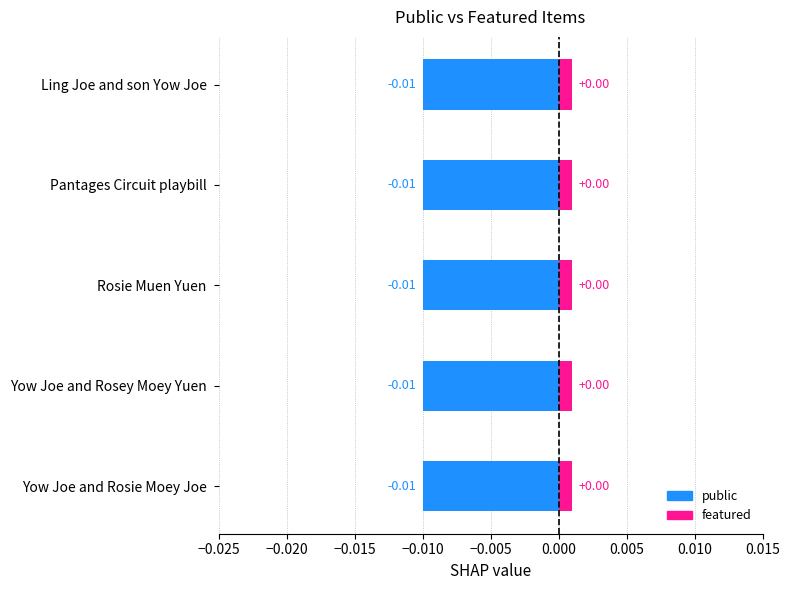

Which category has the highest value across all series?

Yow Joe and Rosie Moey Joe